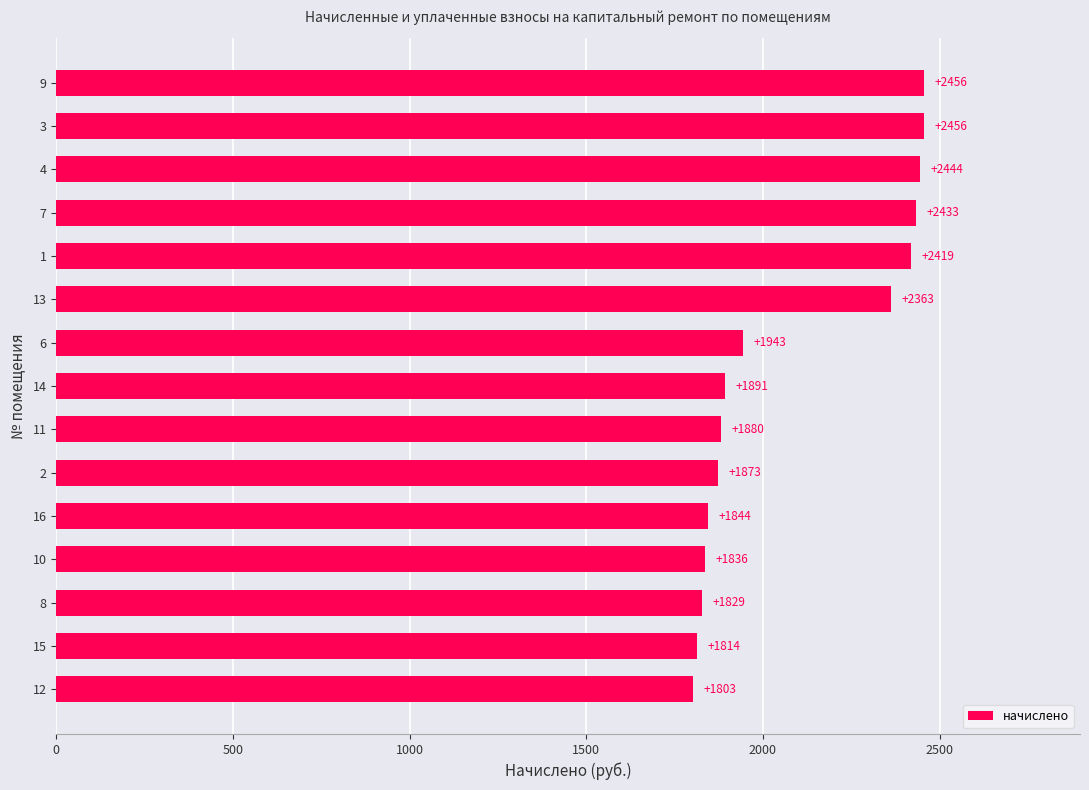

What is the minimum value shown in the chart?

1802.9